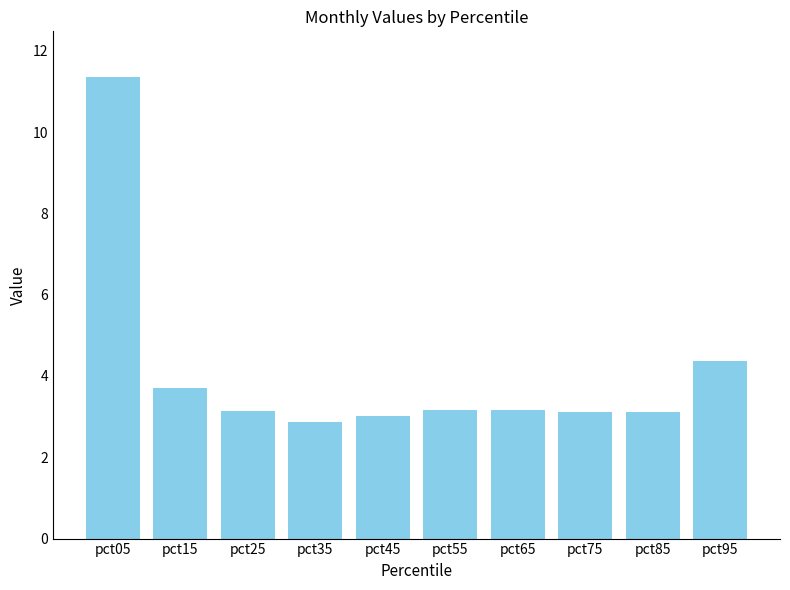

What is the difference between the values at pct75 and pct95?

1.3